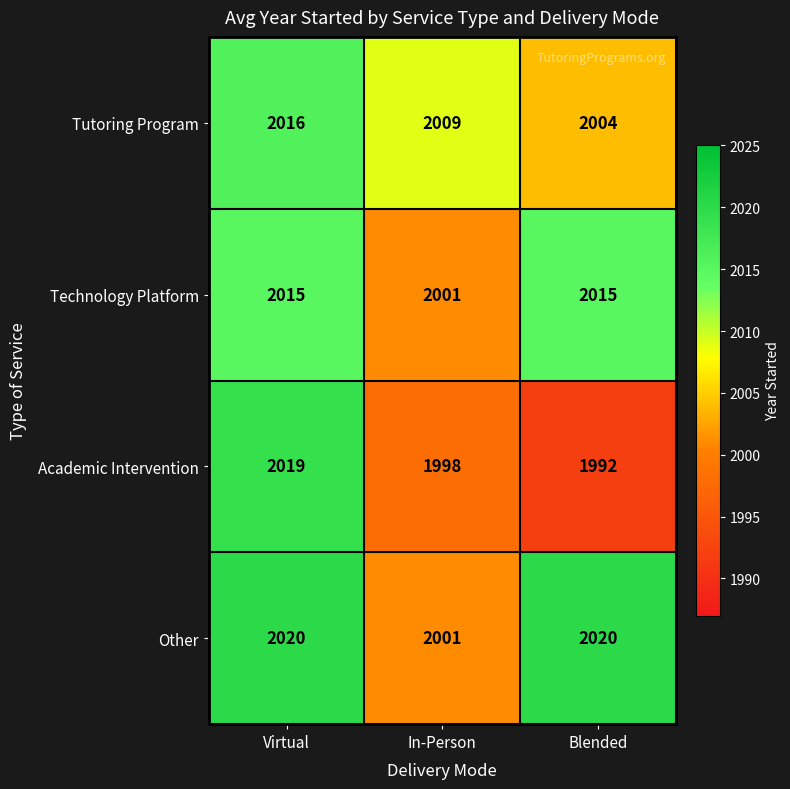

True or false: Academic Intervention has a value of 2019 at Virtual.

True